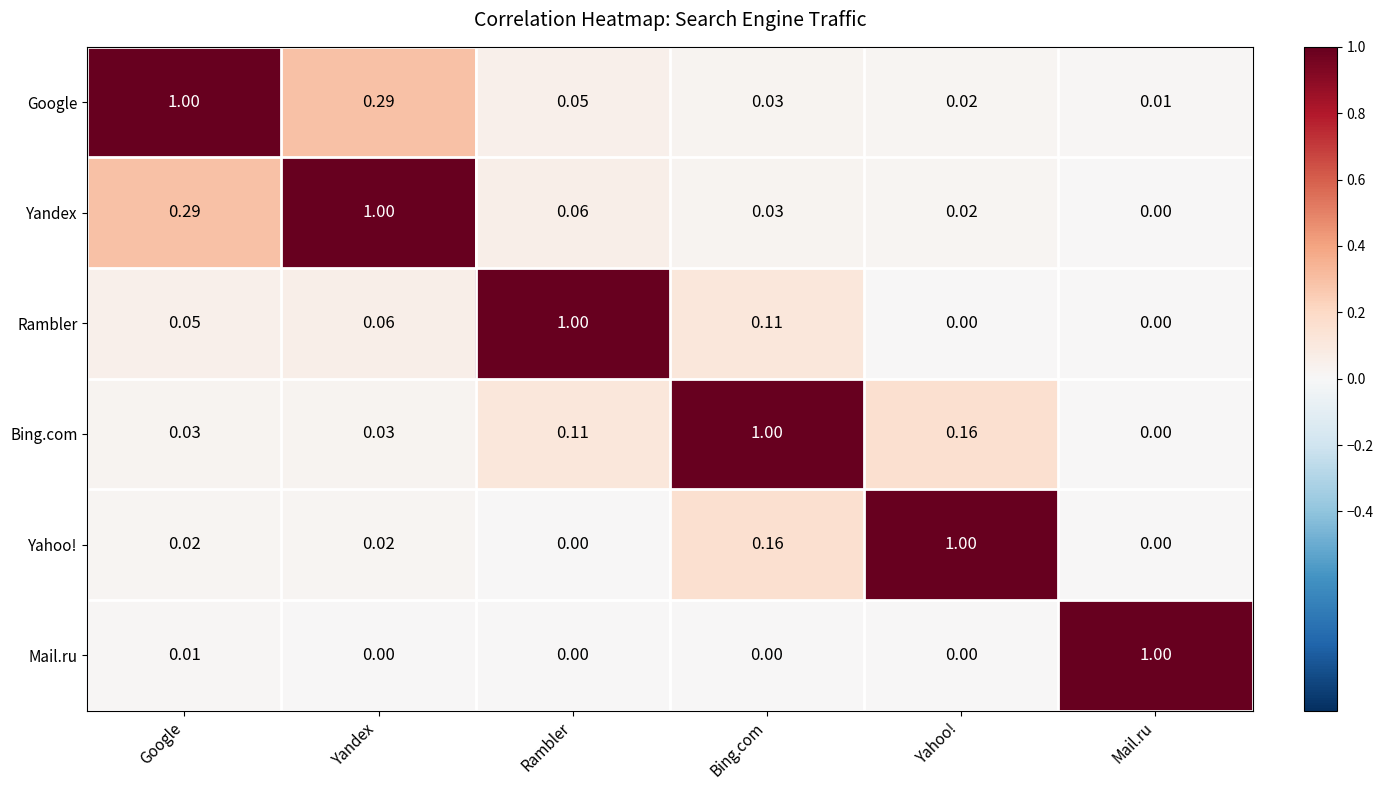

At which label does Rambler reach its peak?

Rambler